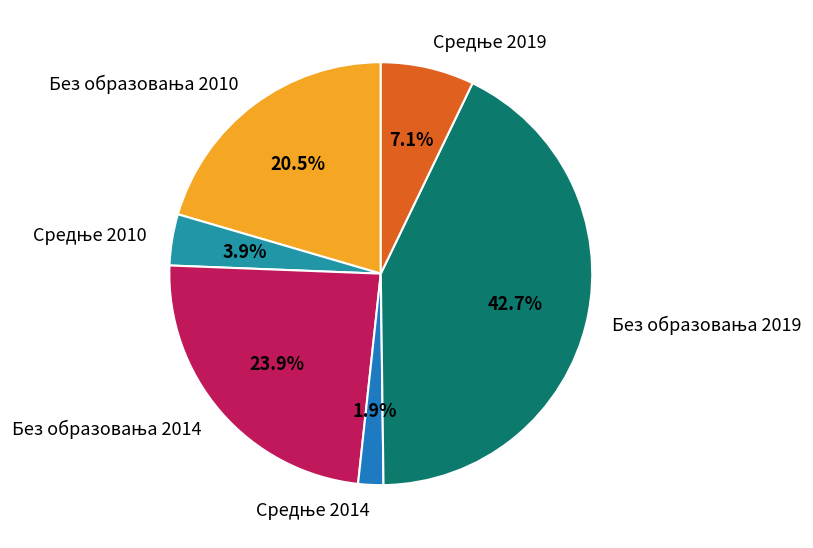

Is there any slice that represents more than half of the pie?

No